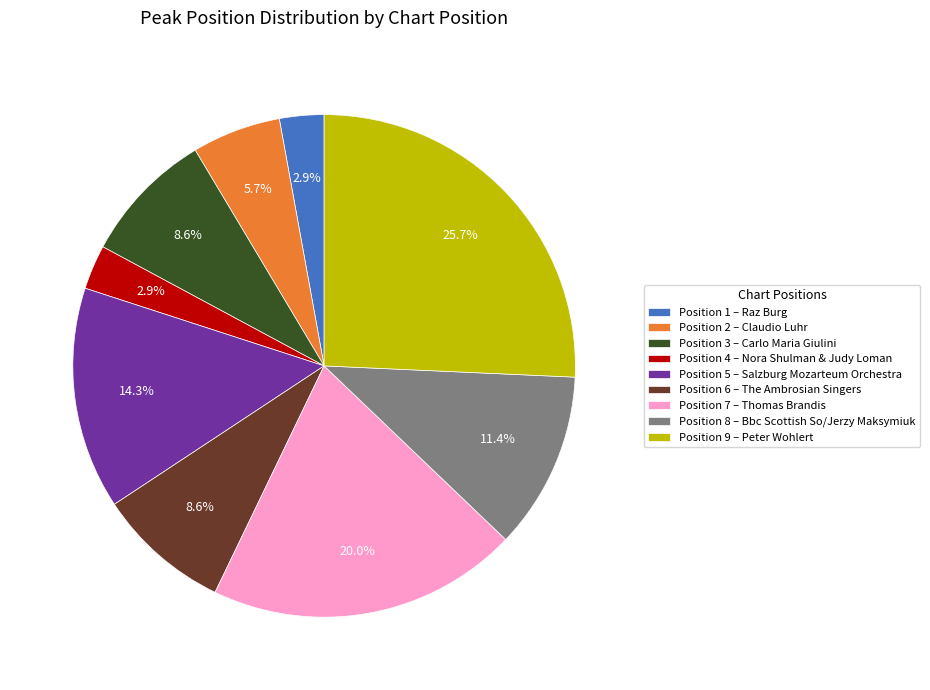

What percentage do Position 8 – Bbc Scottish So/Jerzy Maksymiuk and Position 3 – Carlo Maria Giulini together represent?

20.0%